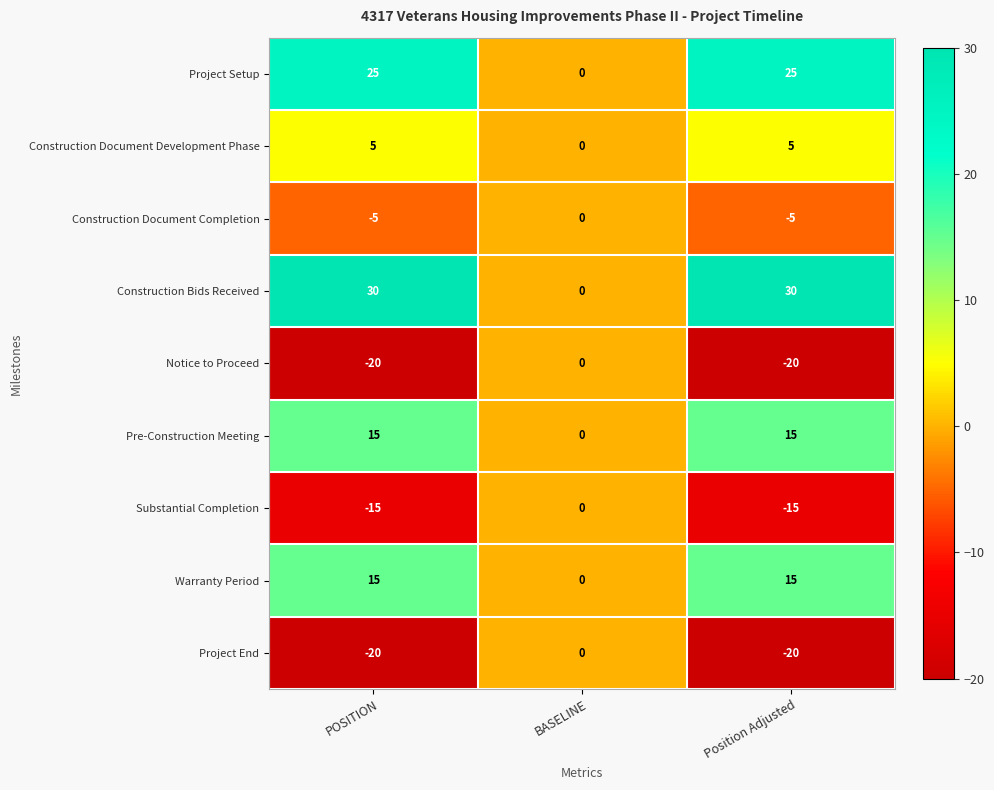

Reading left to right, list all the values displayed in this chart.

Project Setup: 25	0	25
Construction Document Development Phase: 5	0	5
Construction Document Completion: -5	0	-5
Construction Bids Received: 30	0	30
Notice to Proceed: -20	0	-20
Pre-Construction Meeting: 15	0	15
Substantial Completion: -15	0	-15
Warranty Period: 15	0	15
Project End: -20	0	-20